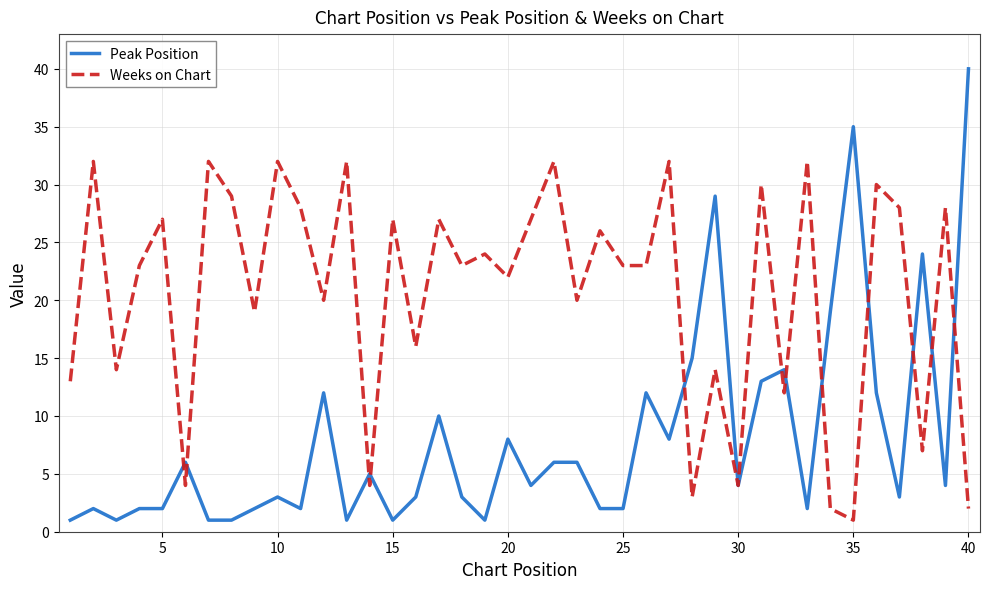

Which series has the largest range (max minus min)?

Peak Position